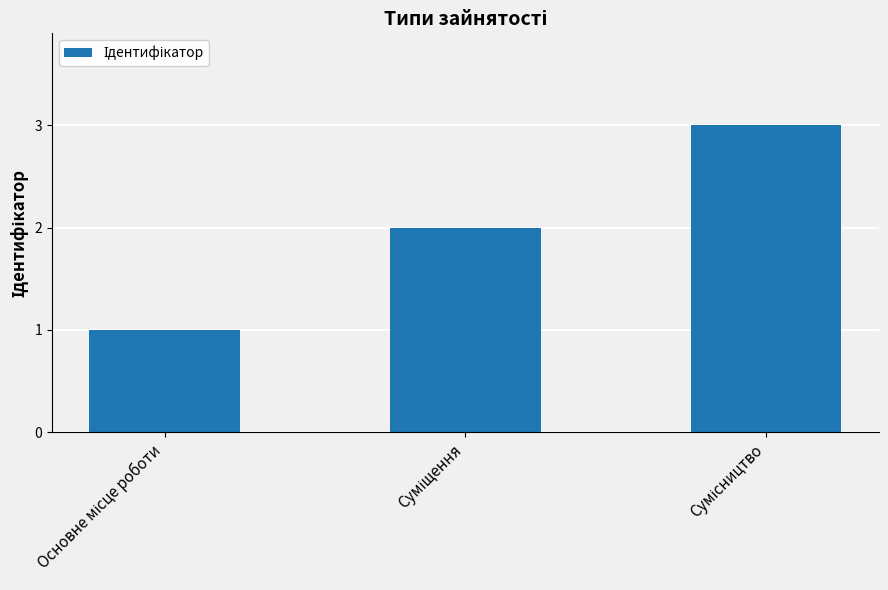

How many distinct data groups are displayed?

1